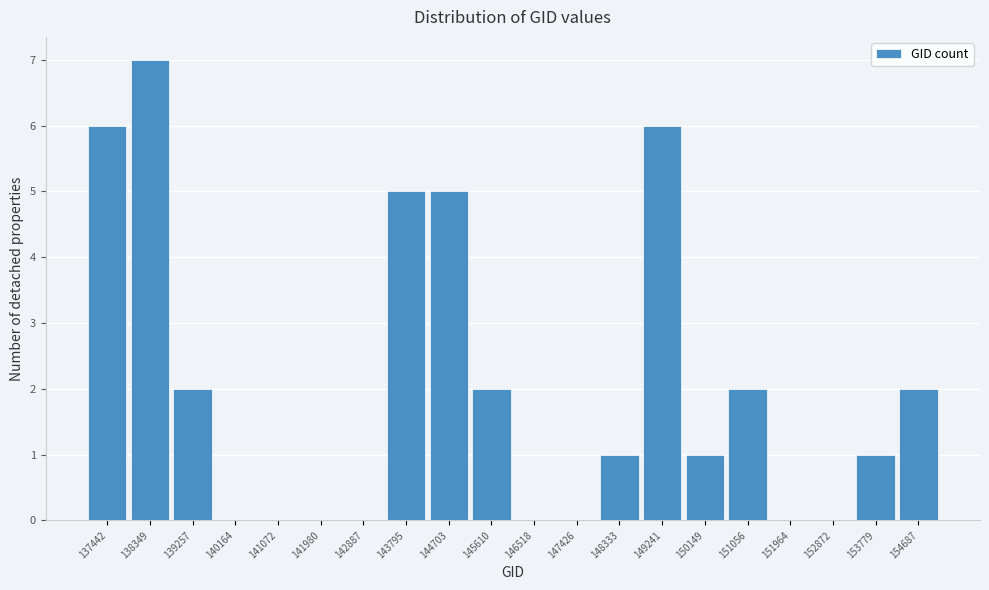

Reading right to left, extract all data points from this chart.

154687=2	153779=1	152872=0	151964=0	151056=2	150149=1	149241=6	148333=1	147426=0	146518=0	145610=2	144703=5	143795=5	142887=0	141980=0	141072=0	140164=0	139257=2	138349=7	137442=6